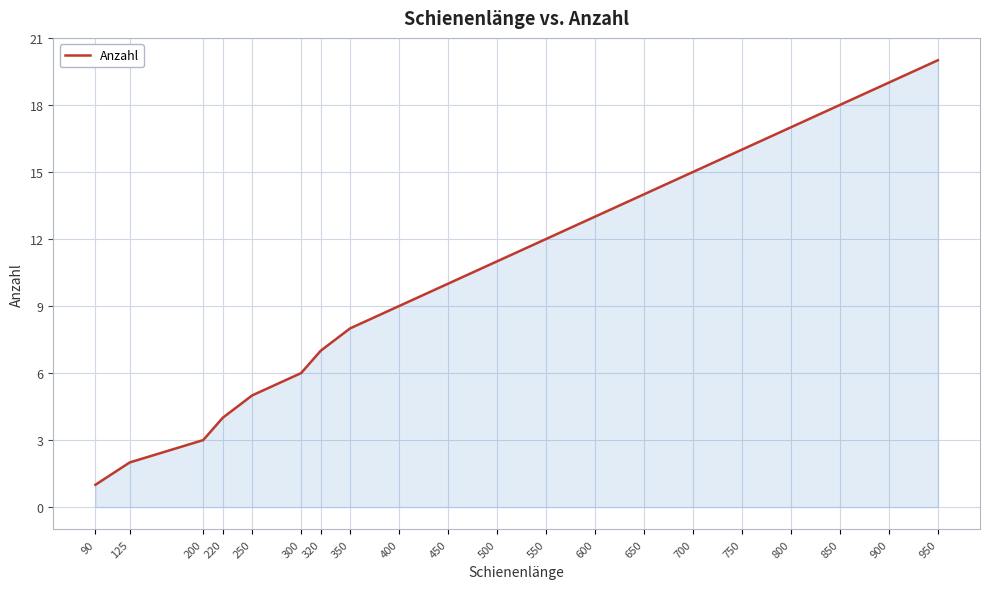

Does the chart display data point markers on the line(s)?

No